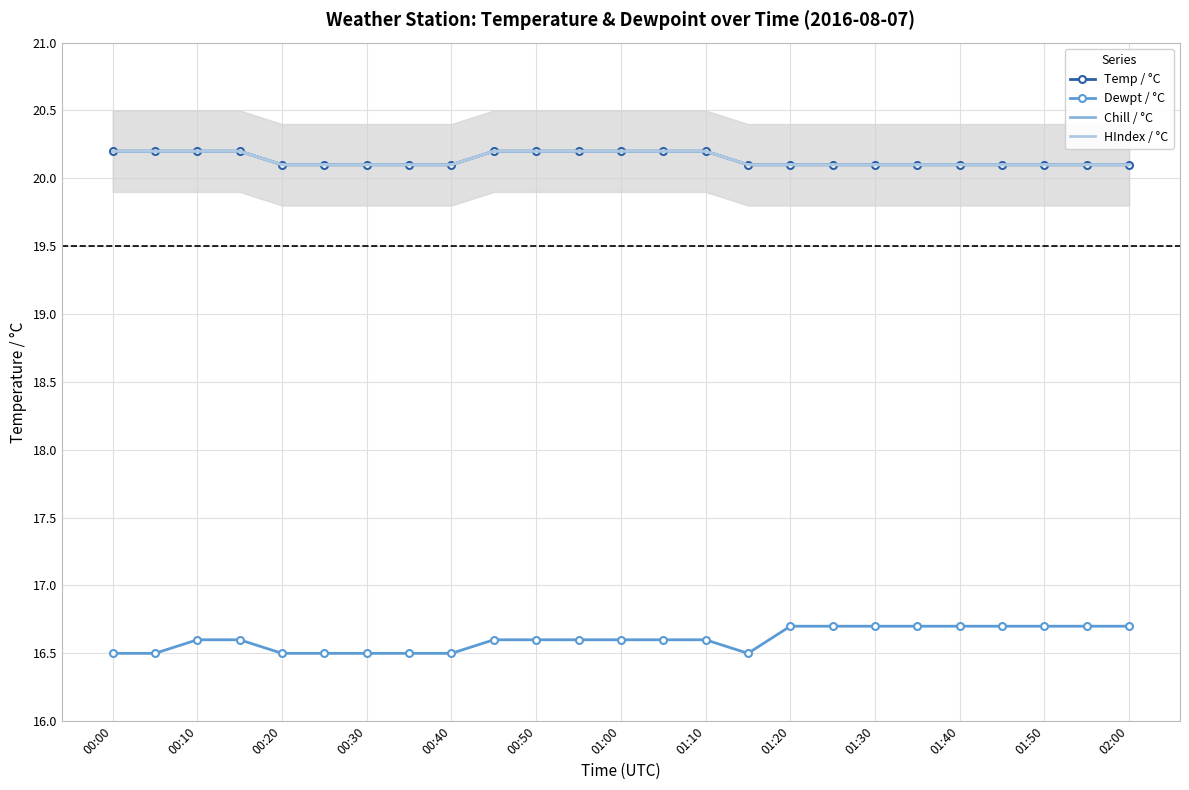

Reading left to right, what are all the values shown in this chart?

Temp / °C: 20.2	20.2	20.2	20.2	20.1	20.1	20.1	20.1	20.1	20.2	20.2	20.2	20.2	20.2	20.2	20.1	20.1	20.1	20.1	20.1	20.1	20.1	20.1	20.1	20.1
Dewpt / °C: 16.5	16.5	16.6	16.6	16.5	16.5	16.5	16.5	16.5	16.6	16.6	16.6	16.6	16.6	16.6	16.5	16.7	16.7	16.7	16.7	16.7	16.7	16.7	16.7	16.7
Chill / °C: 20.2	20.2	20.2	20.2	20.1	20.1	20.1	20.1	20.1	20.2	20.2	20.2	20.2	20.2	20.2	20.1	20.1	20.1	20.1	20.1	20.1	20.1	20.1	20.1	20.1
HIndex / °C: 20.2	20.2	20.2	20.2	20.1	20.1	20.1	20.1	20.1	20.2	20.2	20.2	20.2	20.2	20.2	20.1	20.1	20.1	20.1	20.1	20.1	20.1	20.1	20.1	20.1